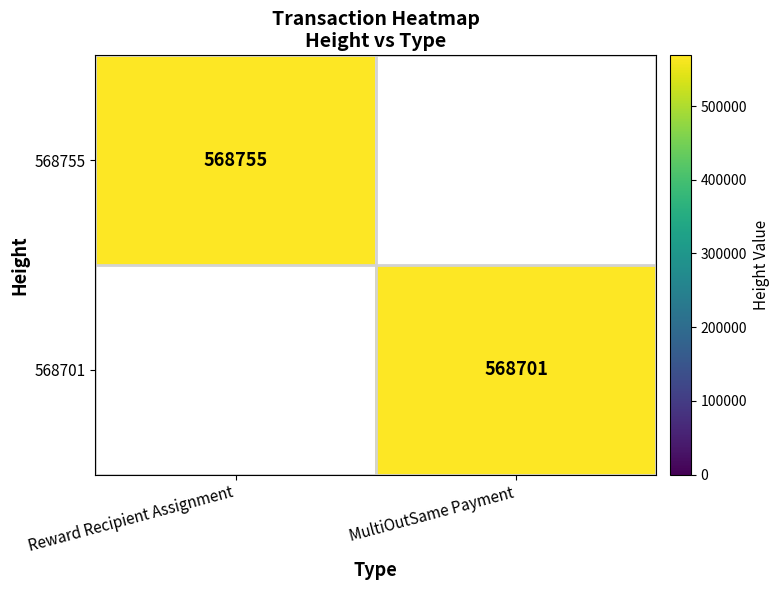

The value of 568755 at Reward Recipient Assignment is 568755. True or false?

True